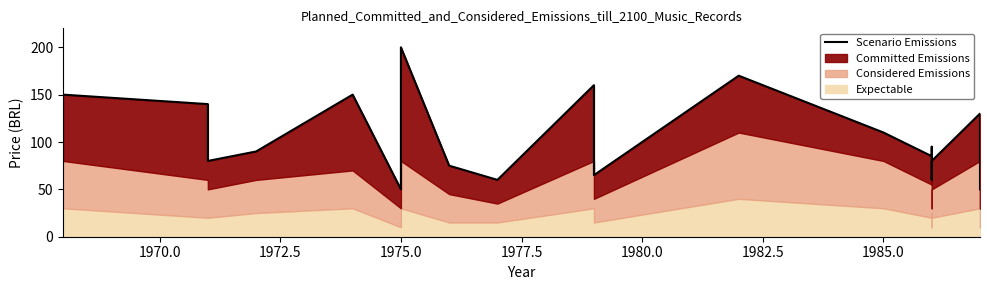

Reading left to right, what are all the values shown in this chart?

150	140	80	90	150	50	200	75	60	160	65	65	170	110	85	95	60	80	130	50